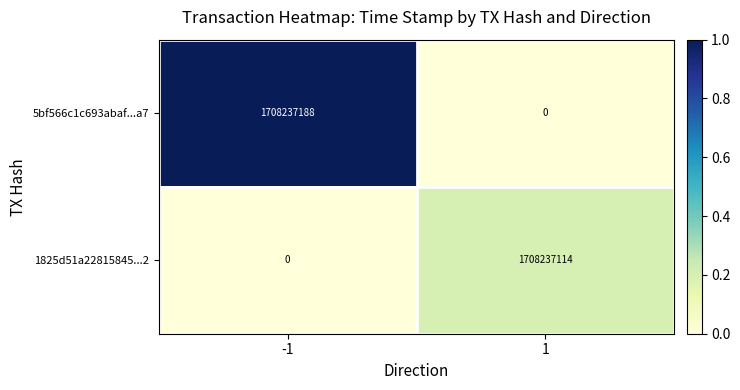

The 5bf566c1c693abaf...a7 series shows 1139890309 at 1. True or false?

False